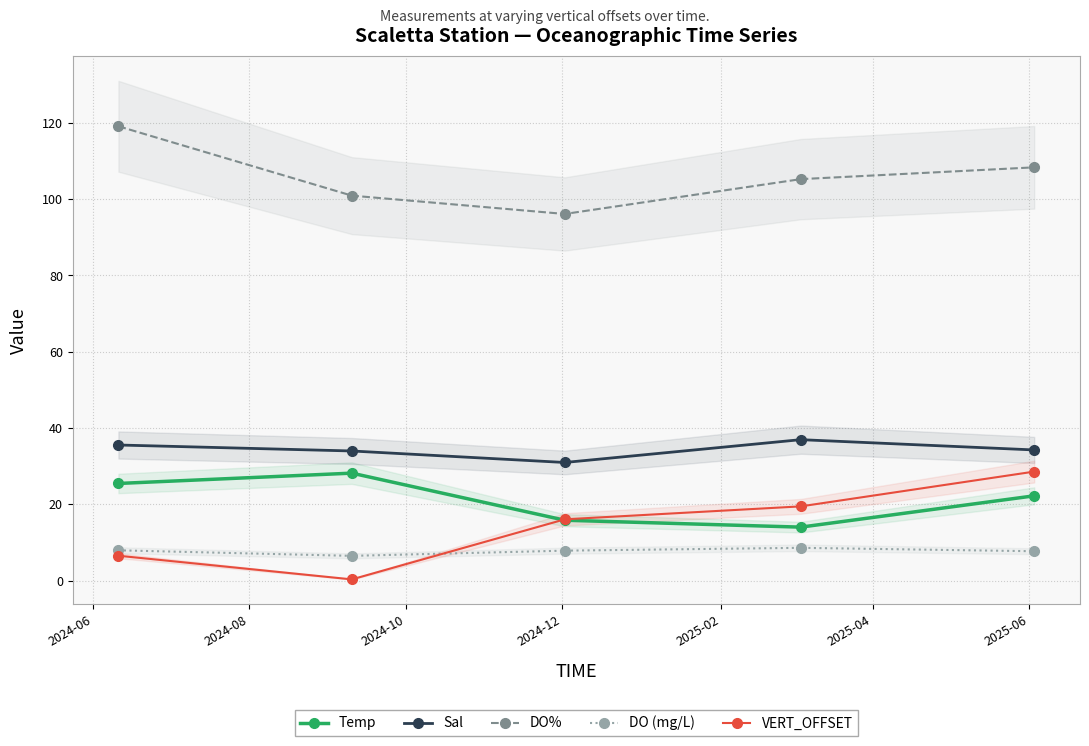

What is the value of the VERT_OFFSET point at the 5th from the left?

28.6